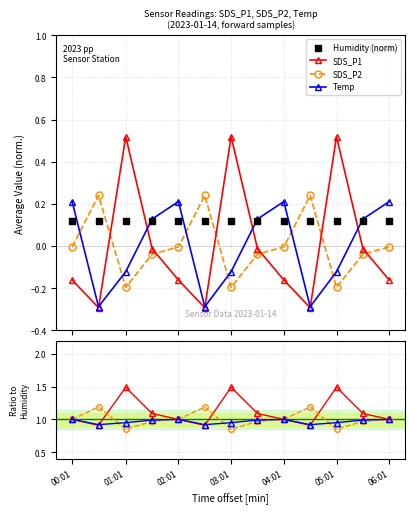

At how many categories does at least one series exceed 1?

9